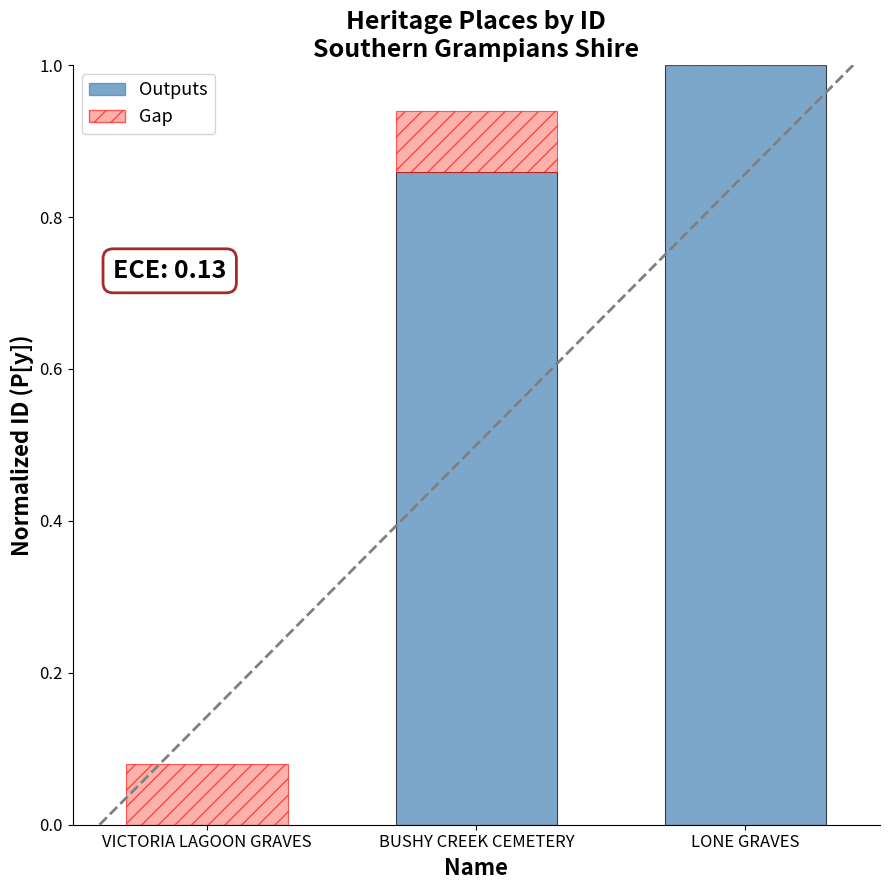

What is the average value of the Outputs series?

0.6